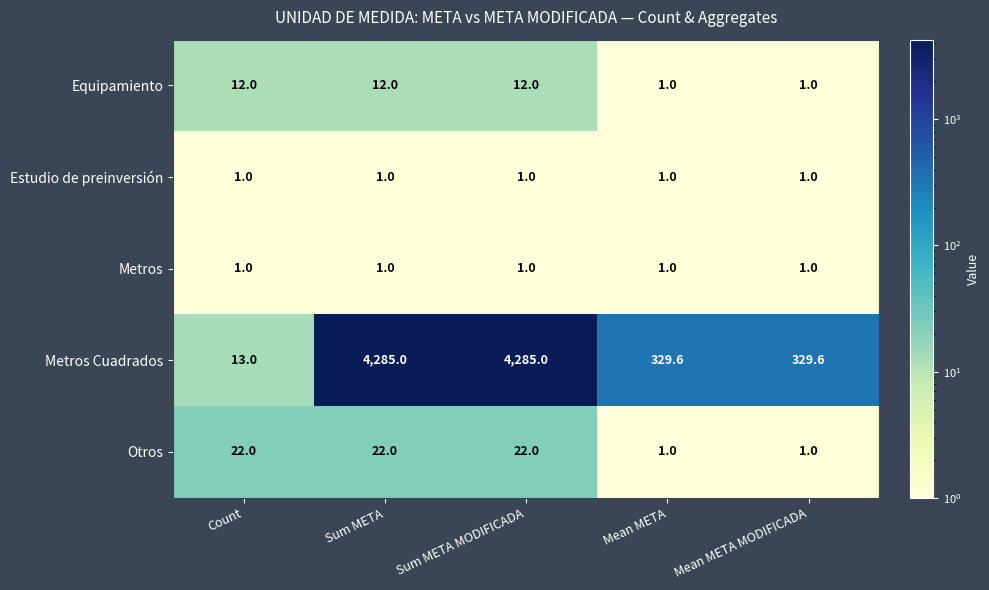

Which series has the largest total across all categories?

Metros Cuadrados